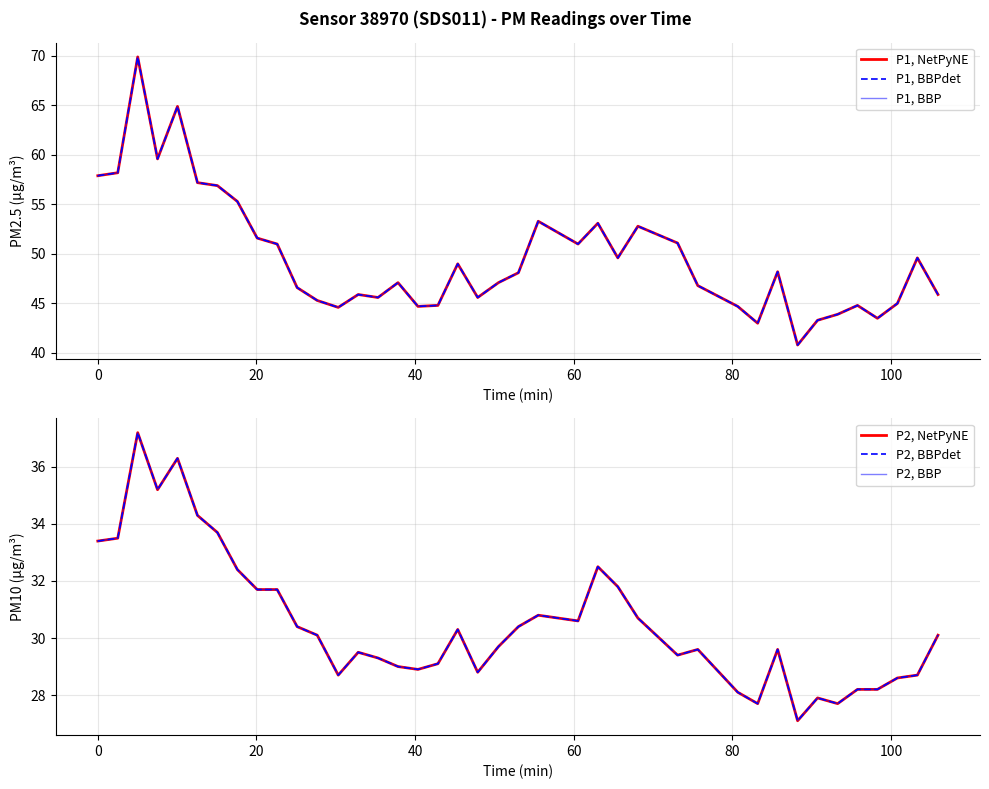

What is the maximum value for P2, NetPyNE?

37.2